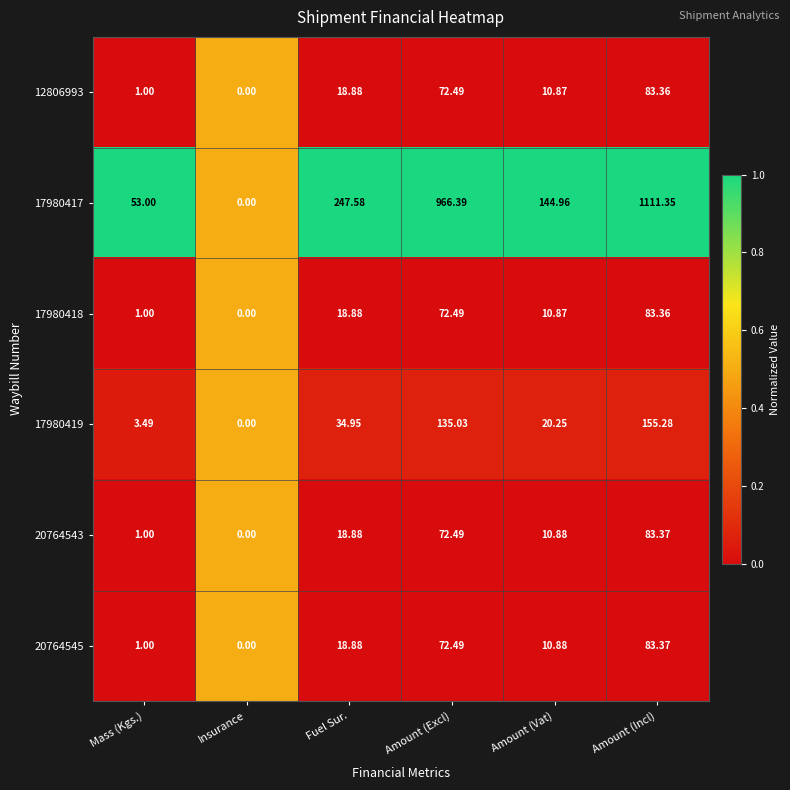

Where is 17980417 nearest to the value 555?

Fuel Sur.